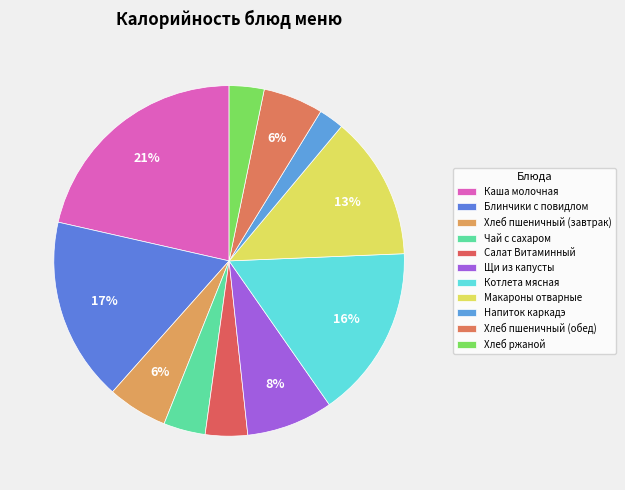

To the nearest percent, what portion does Напиток каркадэ represent?

2%